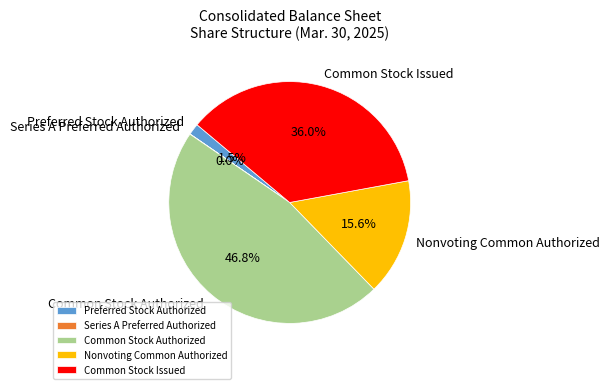

Is Nonvoting Common Authorized the majority of the pie?

No